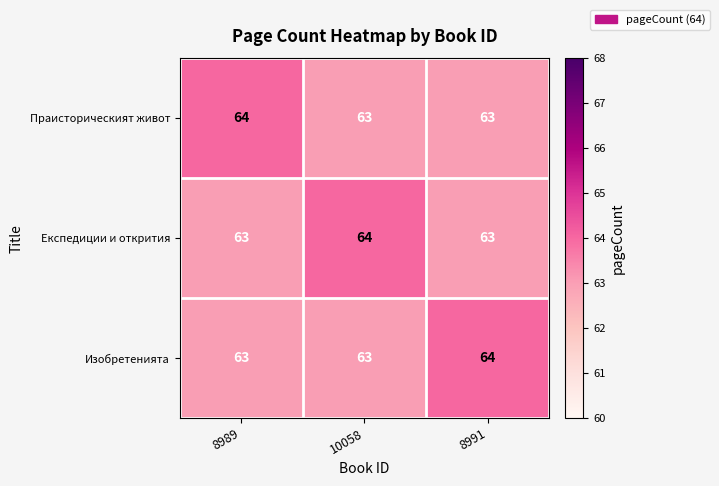

Is the value of Изобретенията at 8991 greater than the value of Експедиции и открития at 8991?

Yes